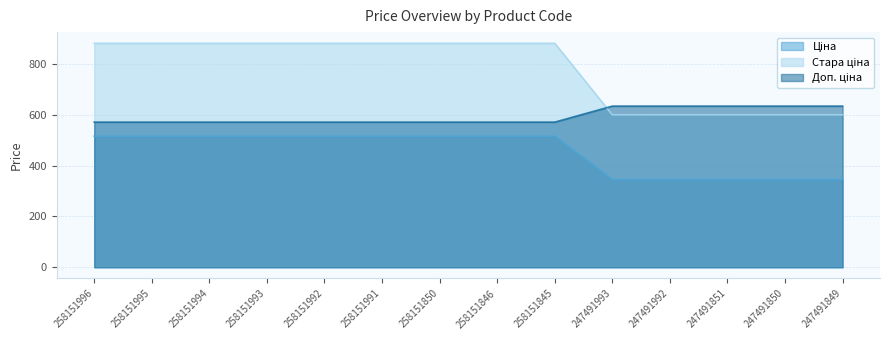

What is the value of the Доп. ціна point at the 13th from the left?

634.0